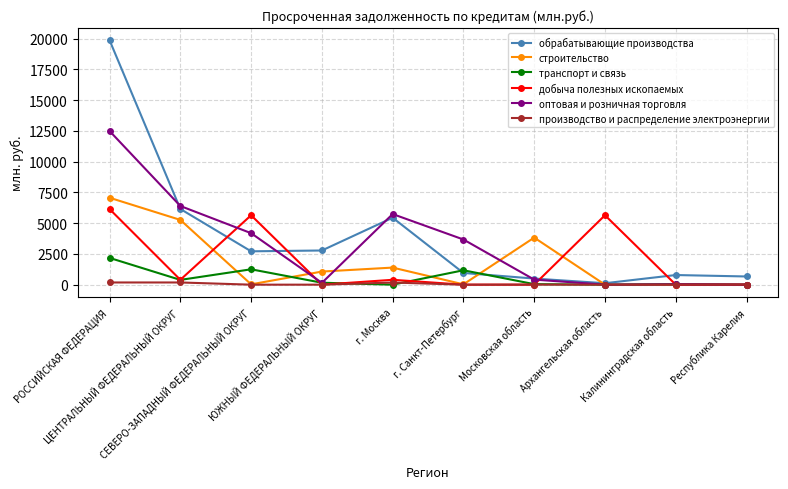

The value of добыча полезных ископаемых at Архангельская область is 5640. True or false?

True